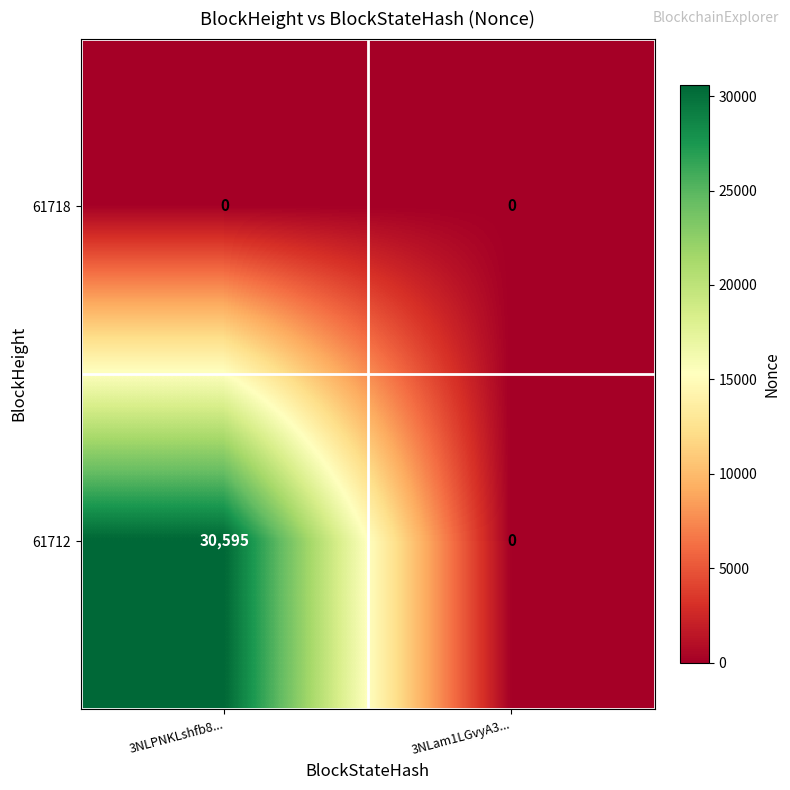

Reading left to right, extract all data points from this chart.

61718: 0	0
61712: 30595	0